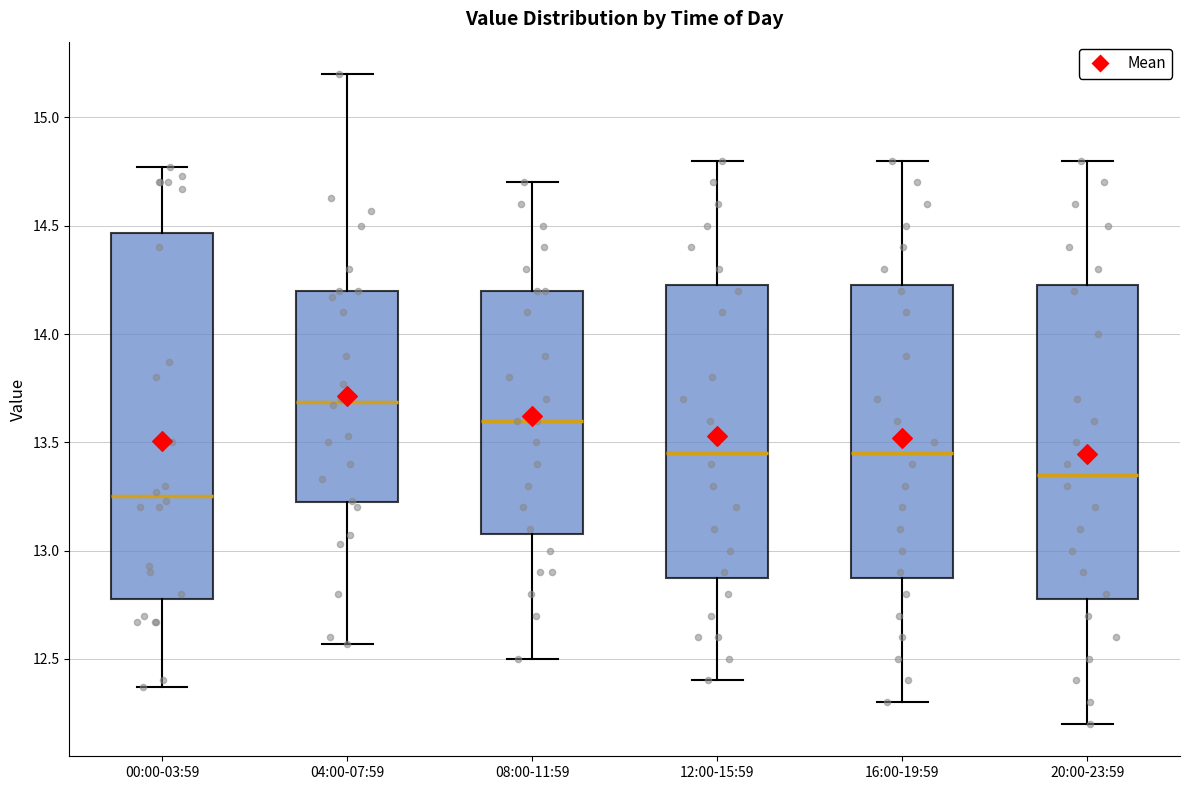

Which box is the tallest, from its lower edge to its upper edge?

00:00-03:59